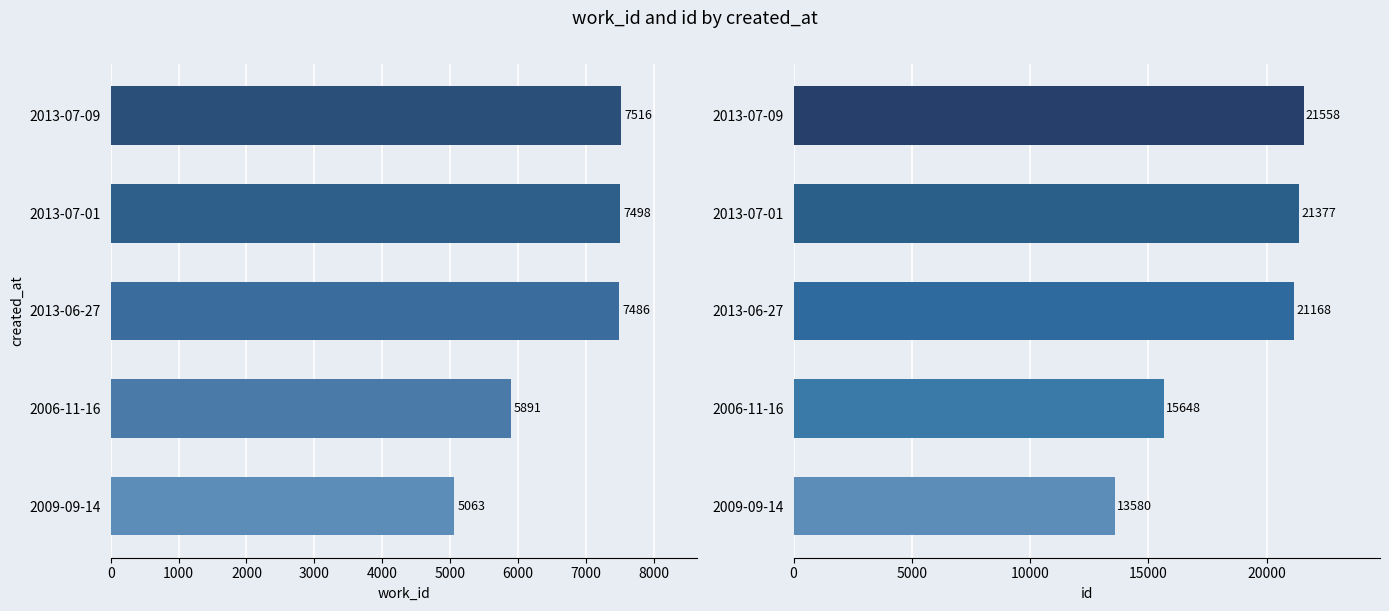

Is the value of id at 2006-11-16 greater than the value of work_id at 2013-07-09?

Yes